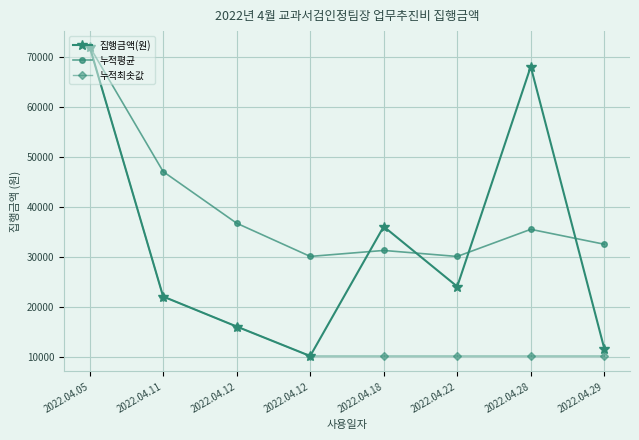

The 누적평균 series shows 48042.0 at 2022.04.22. True or false?

False